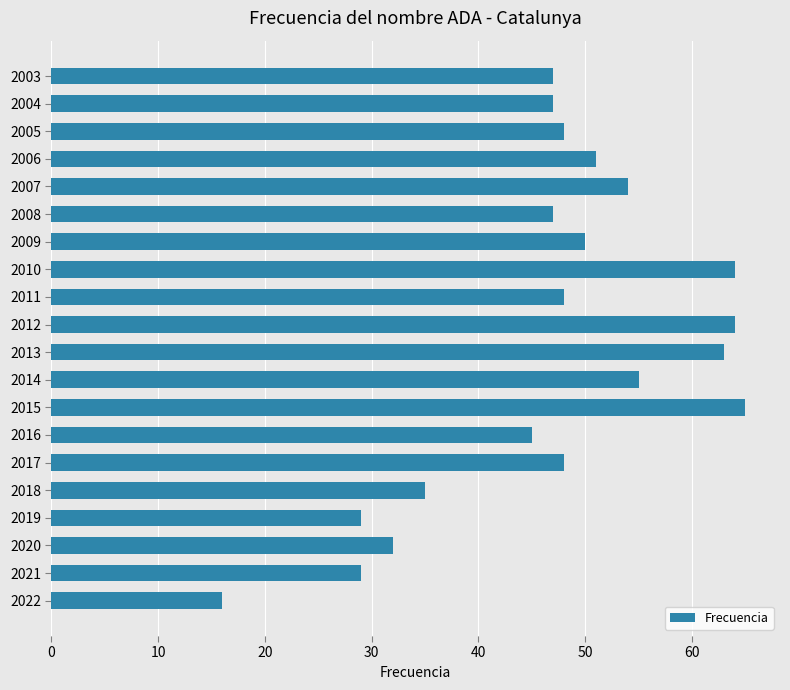

Count the number of data series in this chart.

1